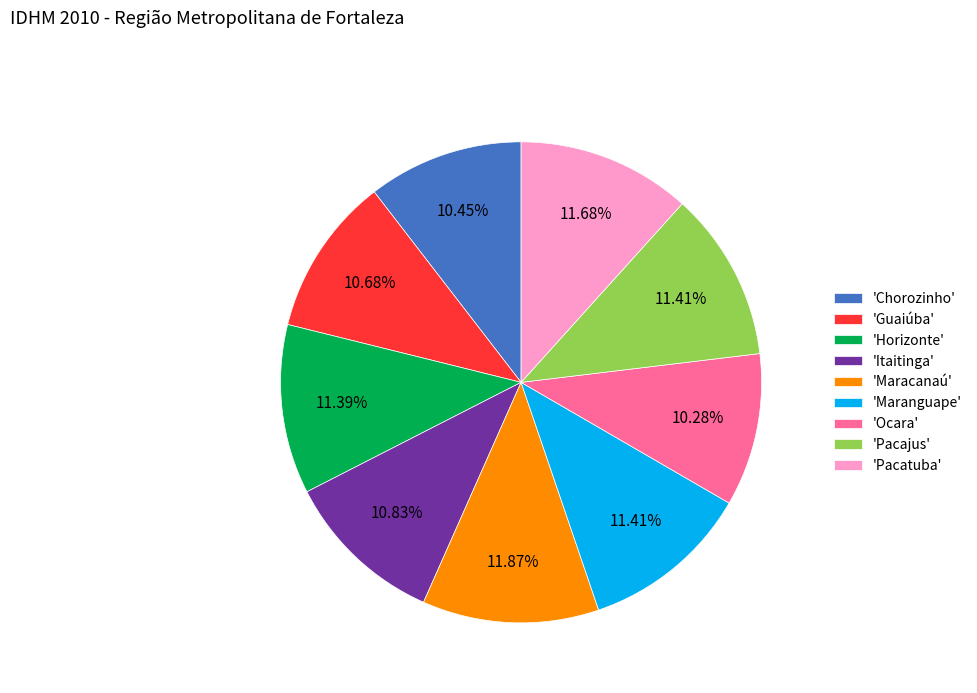

Does 'Horizonte' represent more than half of the total?

No